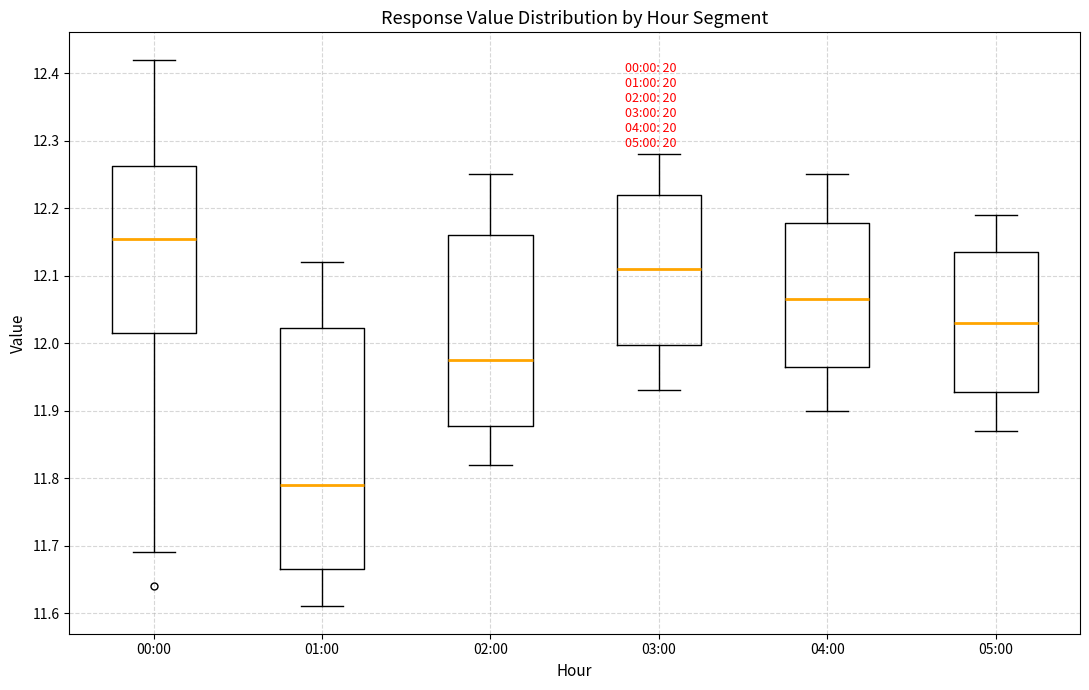

Reading left to right, transcribe this box plot: for each box, give where its median line is, the range the box spans, and where its two whiskers end, as read against the y-axis. The values are not printed on the chart, so give them approximately, as read against the axis.

00:00: median 12.16, box 12.02 to 12.26, whiskers 11.69 to 12.42
01:00: median 11.79, box 11.67 to 12.02, whiskers 11.61 to 12.12
02:00: median 11.98, box 11.88 to 12.16, whiskers 11.82 to 12.25
03:00: median 12.11, box 12.00 to 12.22, whiskers 11.93 to 12.28
04:00: median 12.07, box 11.97 to 12.18, whiskers 11.90 to 12.25
05:00: median 12.03, box 11.93 to 12.14, whiskers 11.87 to 12.19